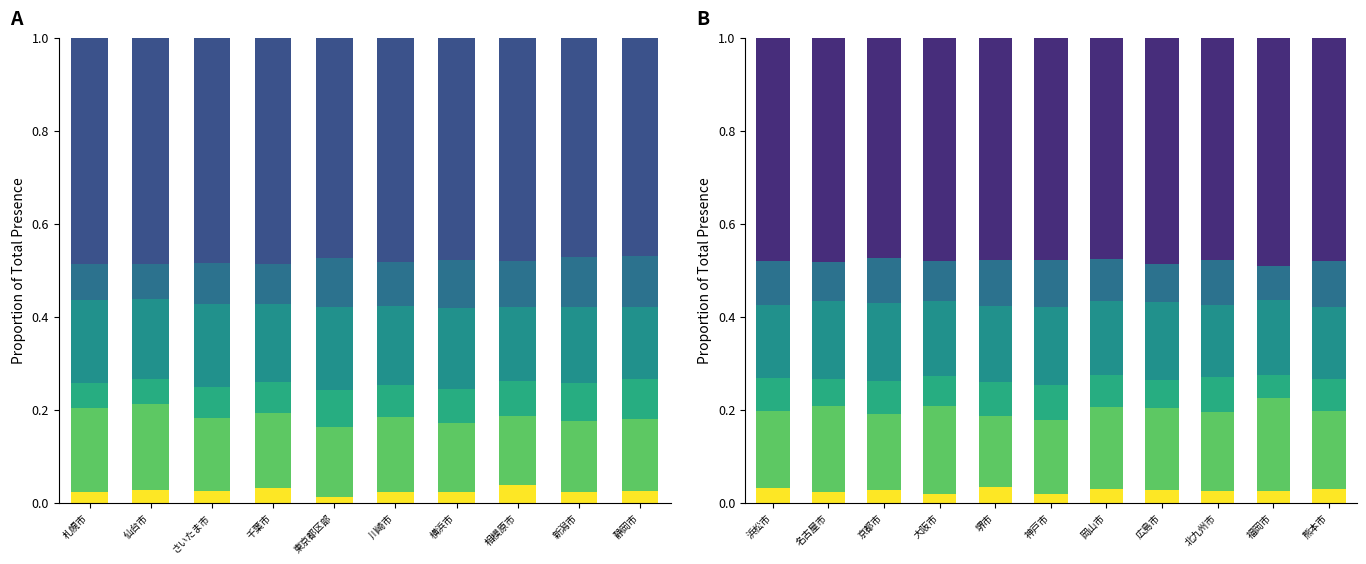

Reading left to right, list all the values displayed in this chart.

16～19歳負傷者: 0.0	0.0	0.0	0.0	0.0	0.0	0.0	0.0	0.0	0.0	0.0
20～39歳負傷者: 0.2	0.2	0.2	0.2	0.2	0.2	0.2	0.2	0.2	0.2	0.2
うち65歳以上負傷者: 0.1	0.1	0.1	0.1	0.1	0.1	0.1	0.1	0.1	0.0	0.1
40～59歳負傷者: 0.2	0.2	0.2	0.2	0.2	0.2	0.2	0.2	0.2	0.2	0.2
60歳以上負傷者: 0.1	0.1	0.1	0.1	0.1	0.1	0.1	0.1	0.1	0.1	0.1
総数負傷者: 0.5	0.5	0.5	0.5	0.5	0.5	0.5	0.5	0.5	0.5	0.5